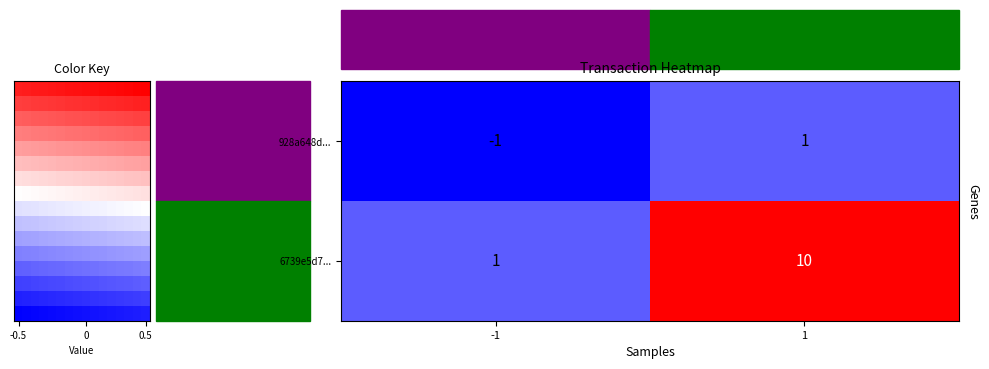

At which category is the sum across all series the highest?

1